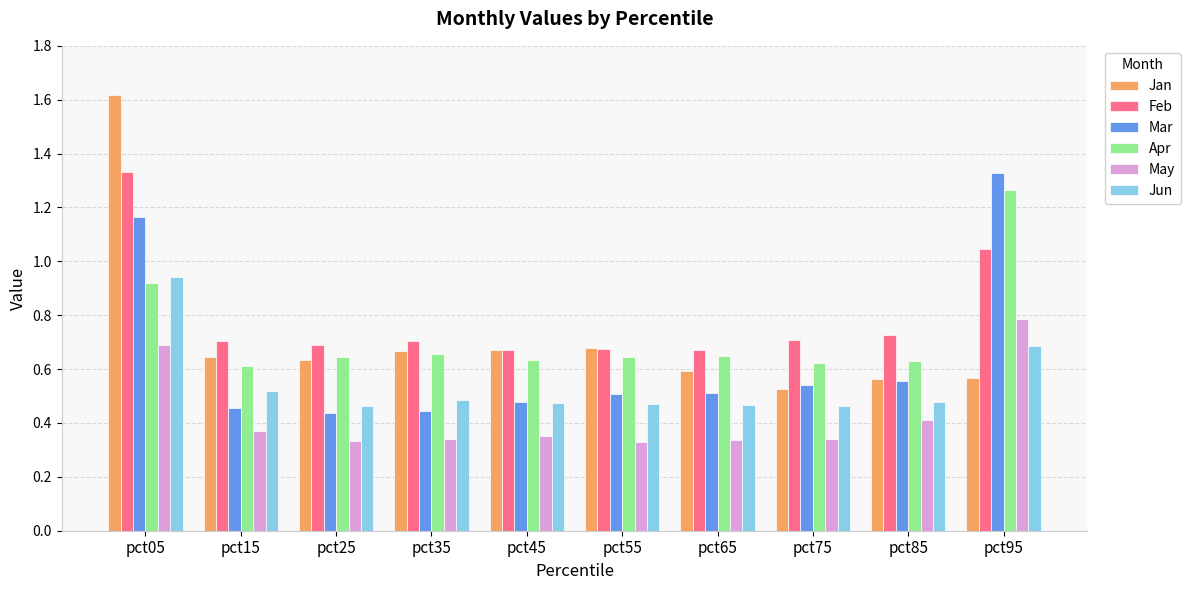

How many groups of bars are there?

10